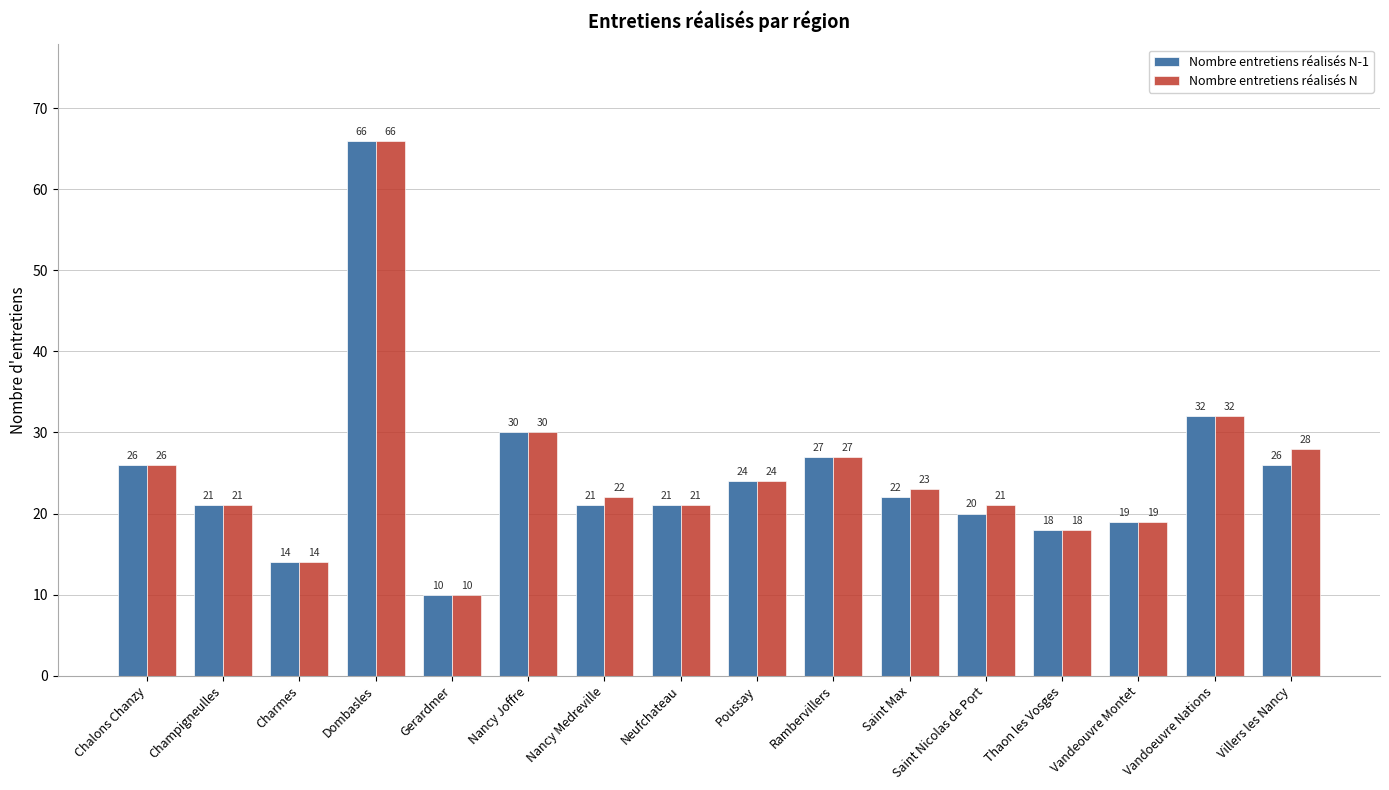

Which series changed the most between Nancy Medreville and Poussay?

Nombre entretiens réalisés N-1